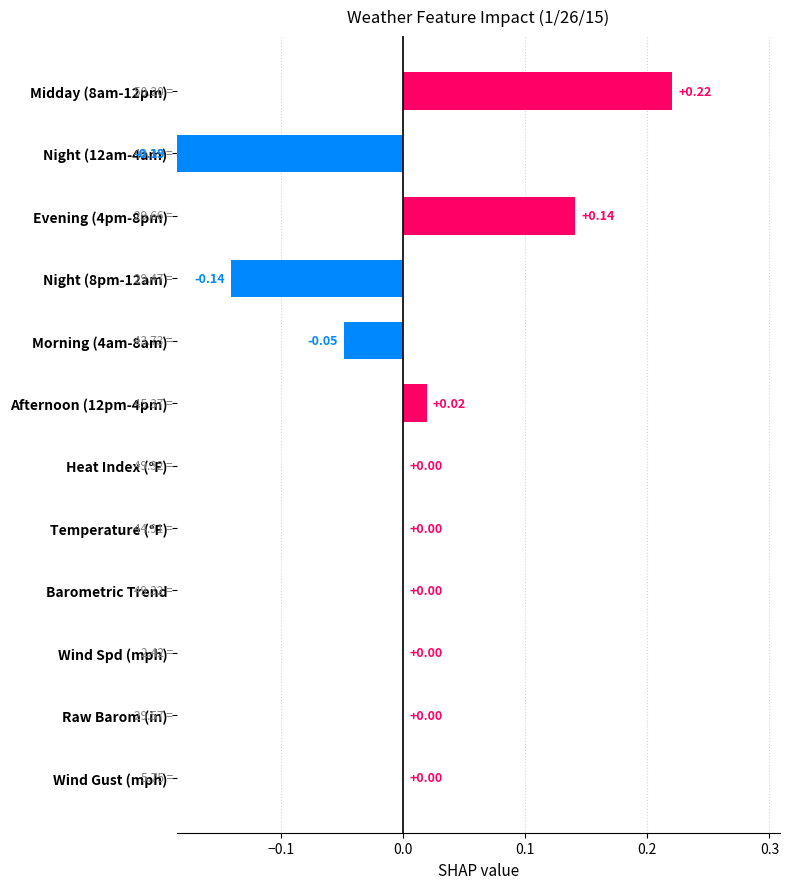

How many distinct data groups are displayed?

1